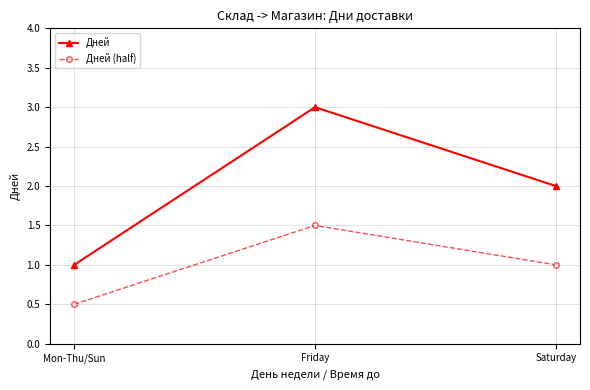

Count the Дней values in the range 1 to 3.

3